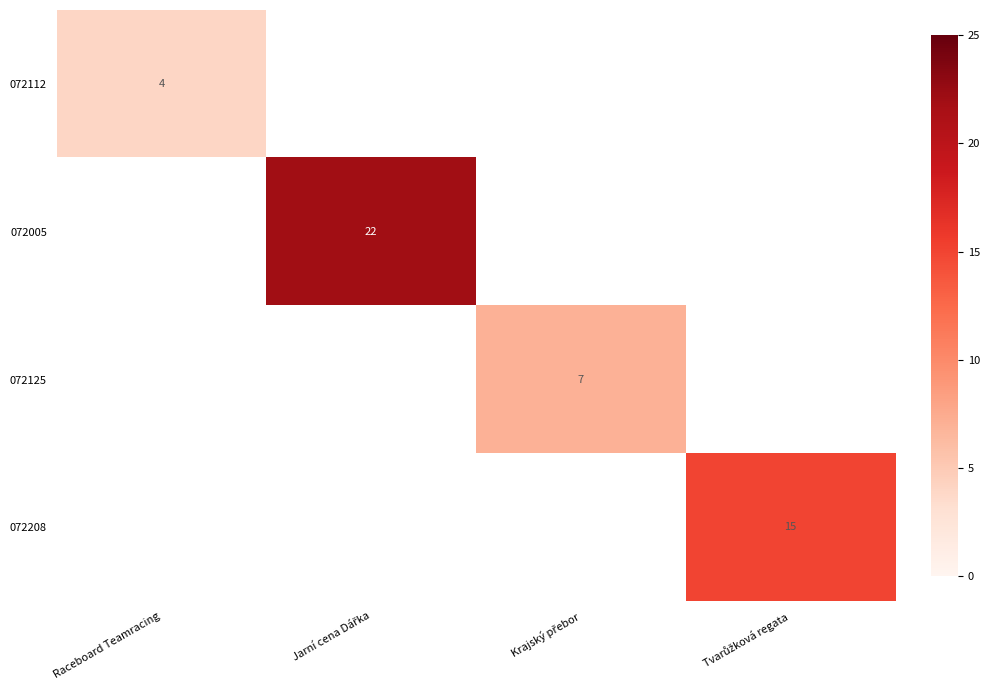

At how many categories does at least one series exceed 15?

1